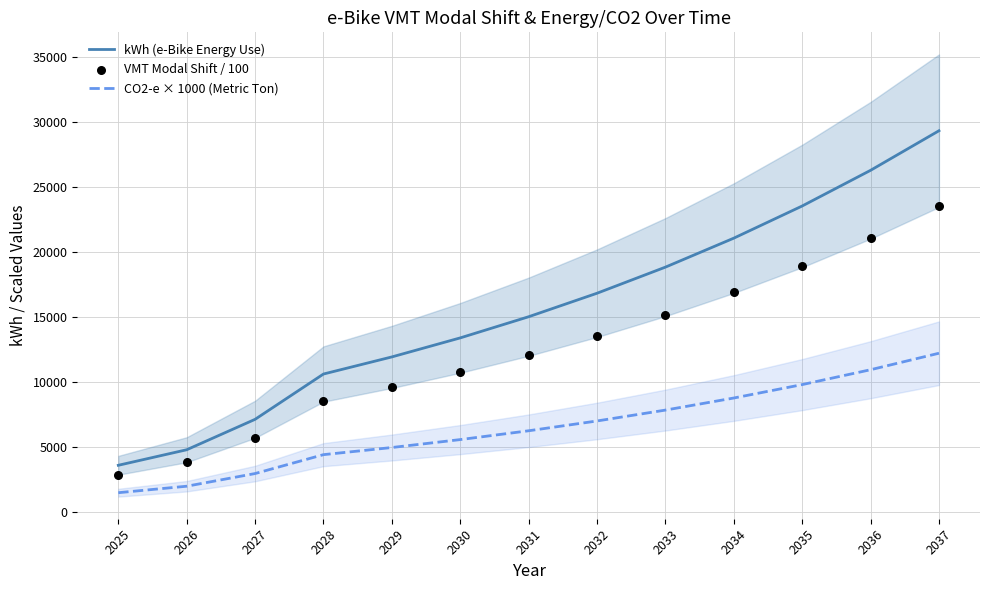

At which category is the sum across all series the highest?

2037